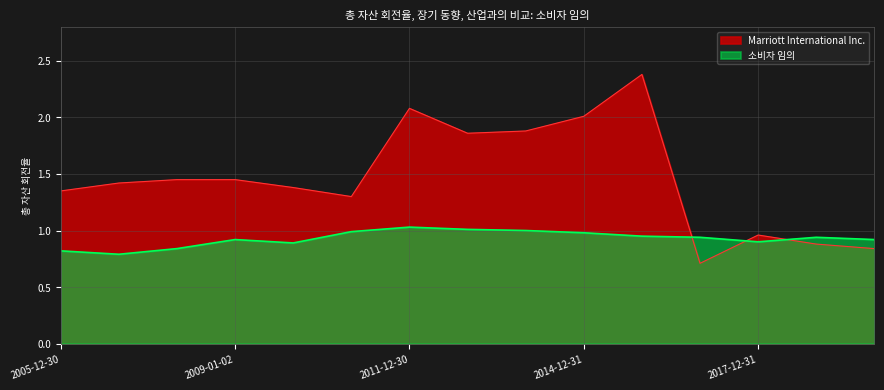

Reading left to right, transcribe all the data shown in this chart.

Marriott International Inc.: 2005-12-30=1.4	2006-12-29=1.4	2007-12-28=1.4	2009-01-02=1.4	2010-01-01=1.4	2010-12-31=1.3	2011-12-30=2.1	2012-12-28=1.9	2013-12-31=1.9	2014-12-31=2.0	2015-12-31=2.4	2016-12-31=0.7	2017-12-31=1.0	2018-12-31=0.9	2019-12-31=0.8
소비자 임의: 2005-12-30=0.8	2006-12-29=0.8	2007-12-28=0.8	2009-01-02=0.9	2010-01-01=0.9	2010-12-31=1.0	2011-12-30=1.0	2012-12-28=1.0	2013-12-31=1.0	2014-12-31=1.0	2015-12-31=0.9	2016-12-31=0.9	2017-12-31=0.9	2018-12-31=0.9	2019-12-31=0.9